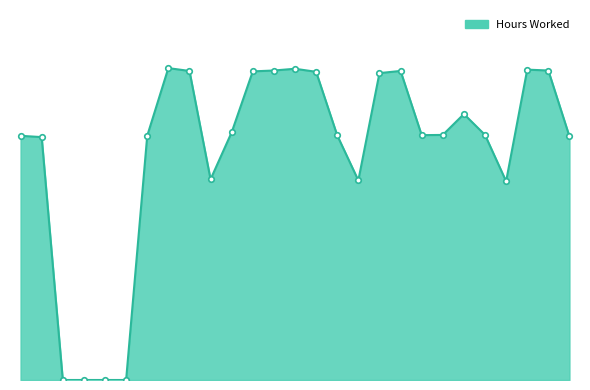

At which category does the data reach its first local peak?

8